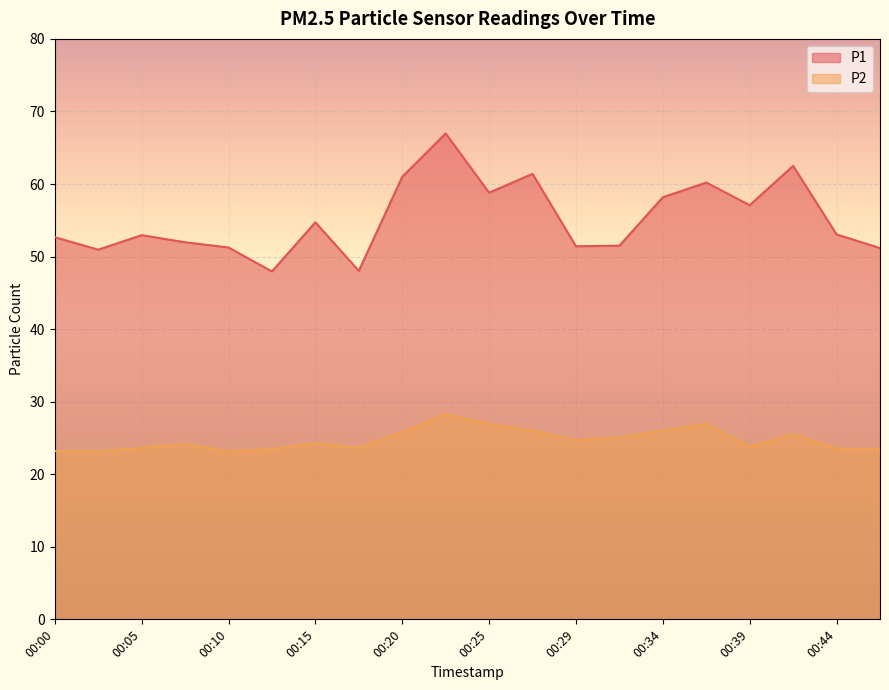

At how many categories does at least one series exceed 43?

20